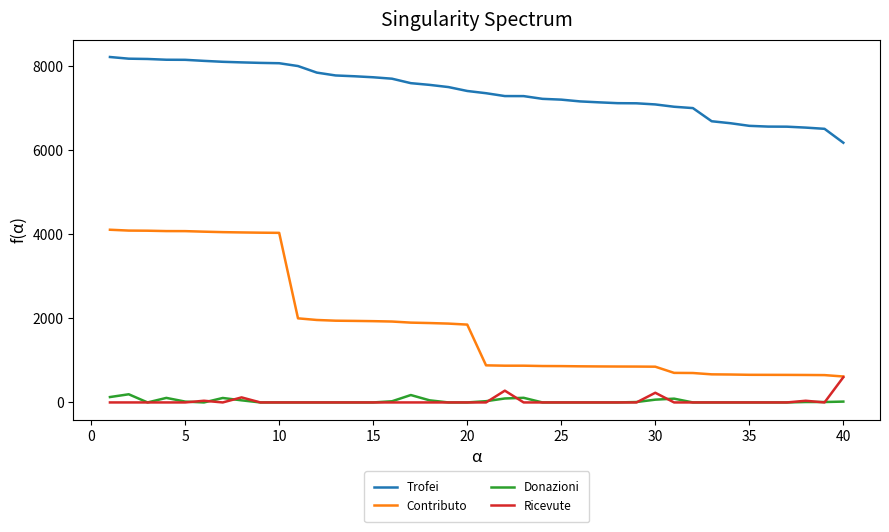

Rank the series by their maximum value, from lowest to highest.

Donazioni, Ricevute, Contributo, Trofei